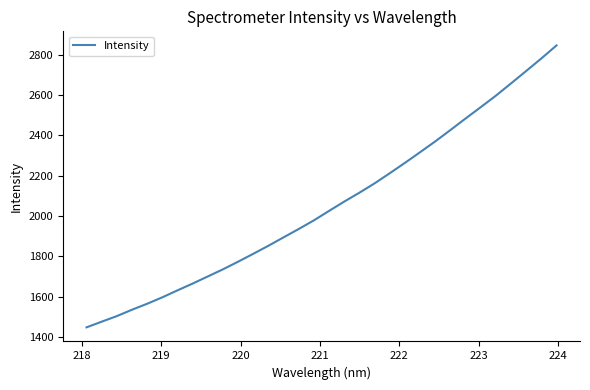

What is the greatest value displayed?

2846.4